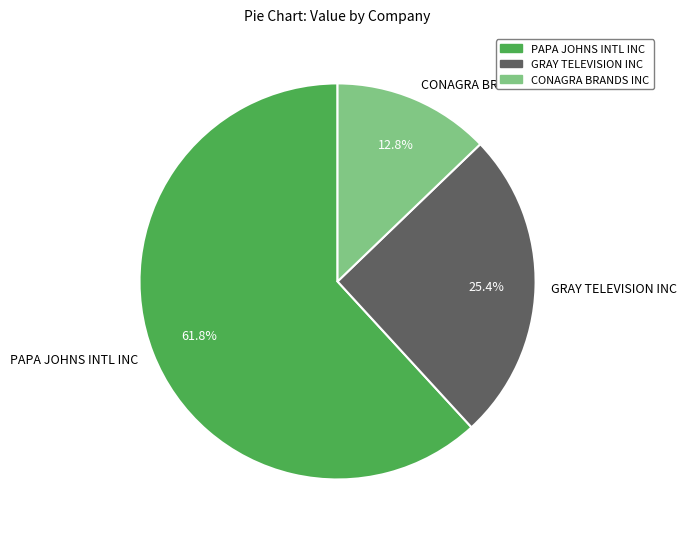

Rank the categories by value from lowest to highest.

CONAGRA BRANDS INC, GRAY TELEVISION INC, PAPA JOHNS INTL INC